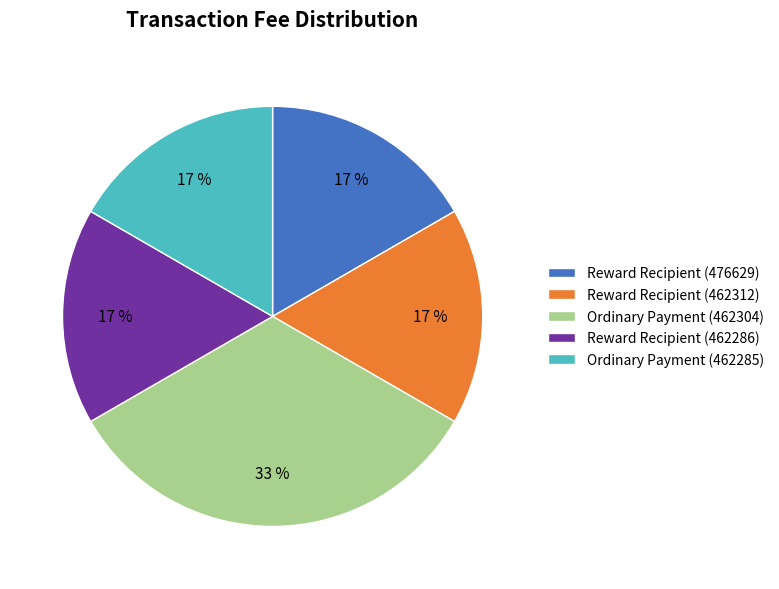

Is there a majority slice in this chart?

No